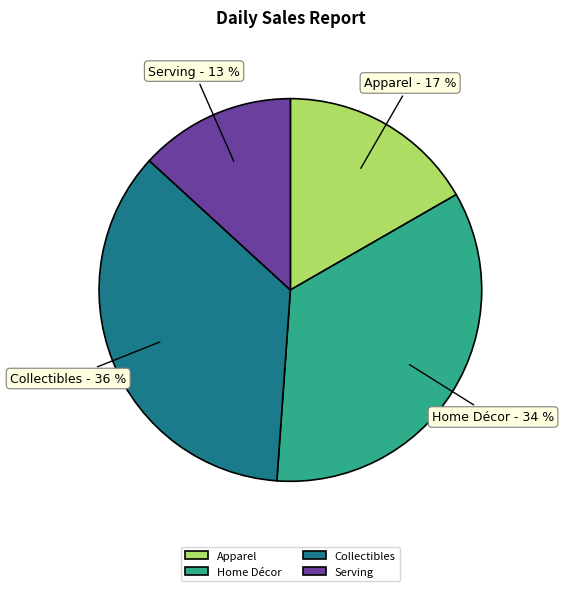

Do Home Décor and Apparel together represent more than half of the pie?

Yes